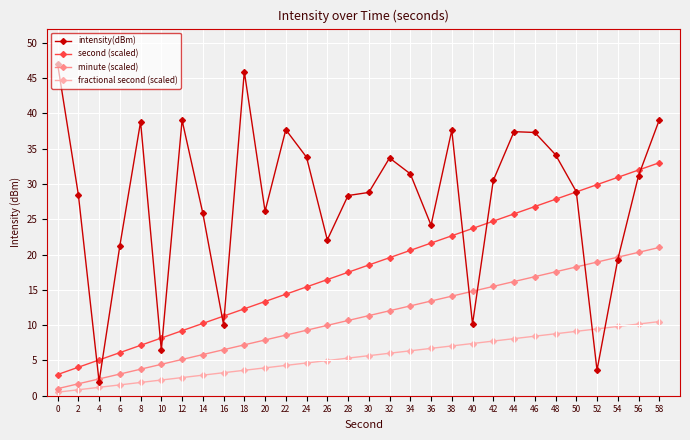

What is the value of the intensity(dBm) point at the 24th from the left?

37.3